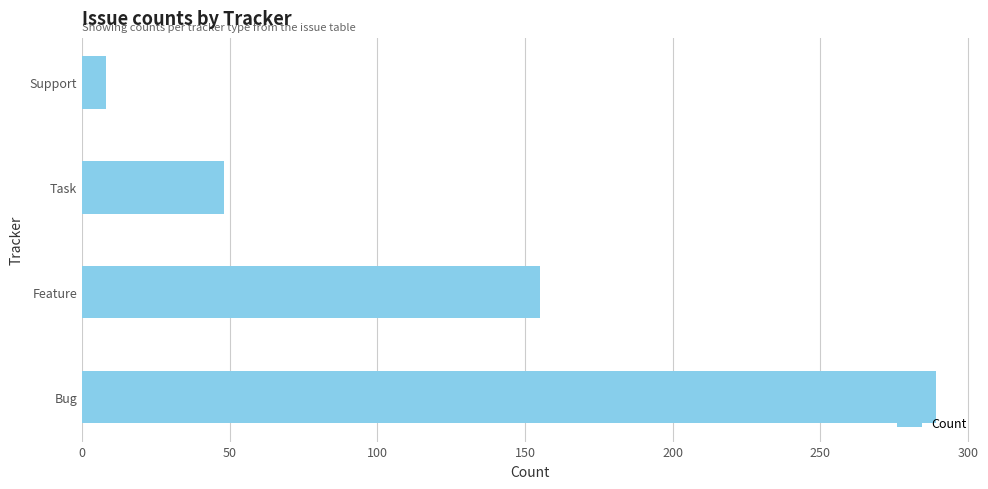

Is it true that the value at Feature is 106?

False